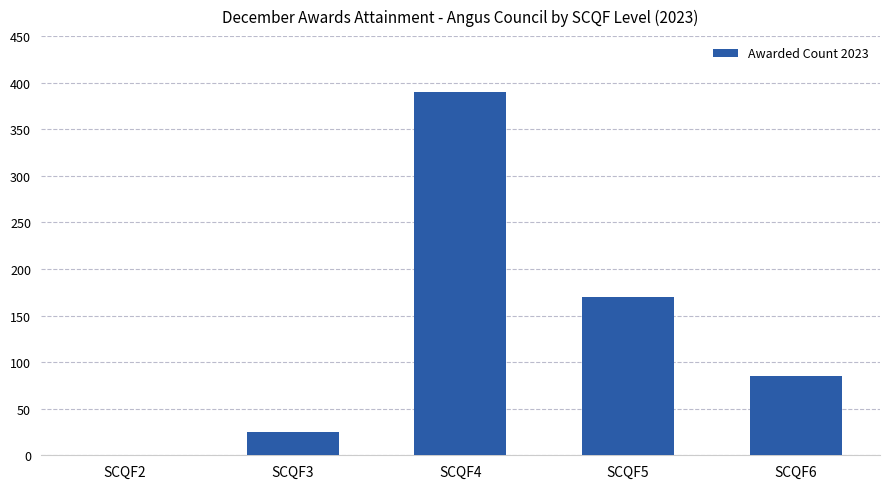

What is the sum of all values?

670